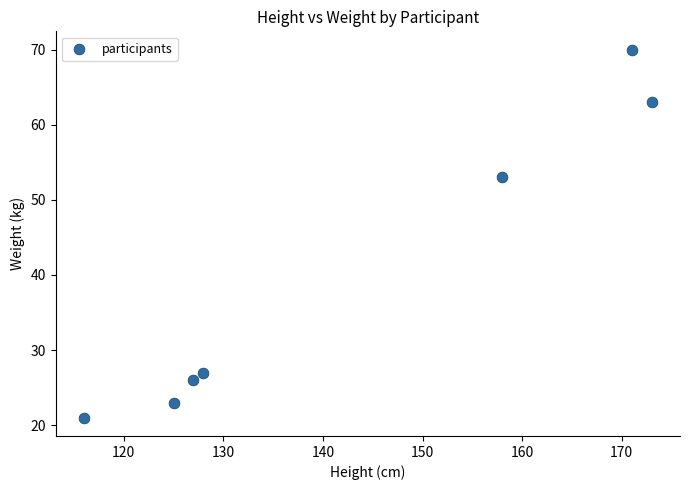

What Y value in the scatter plot is closest to 45?

53